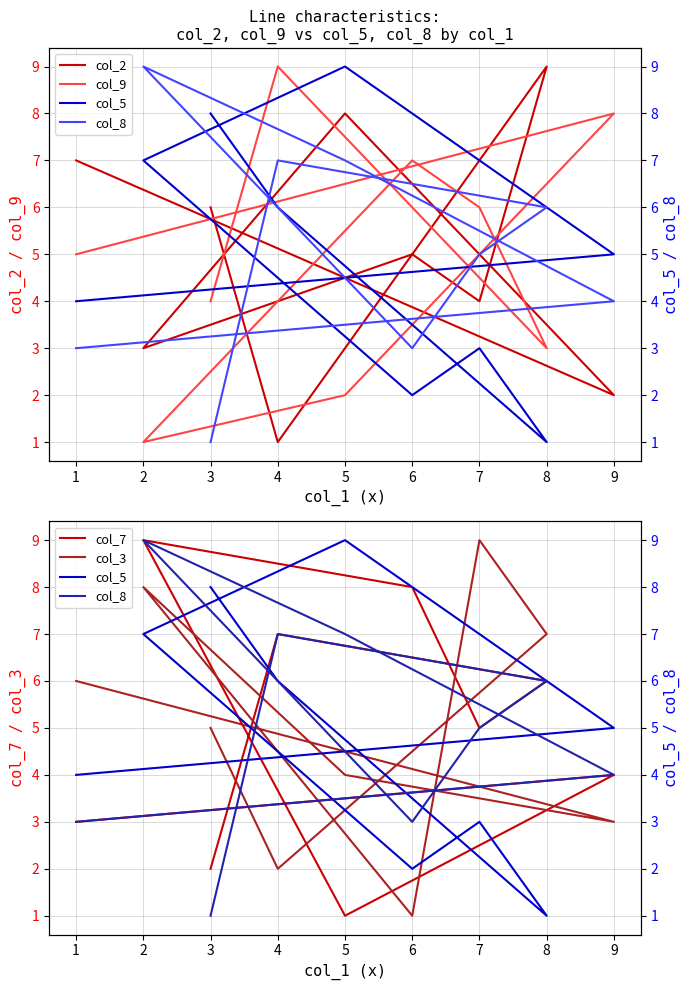

Which series has the largest range (max minus min)?

col_2